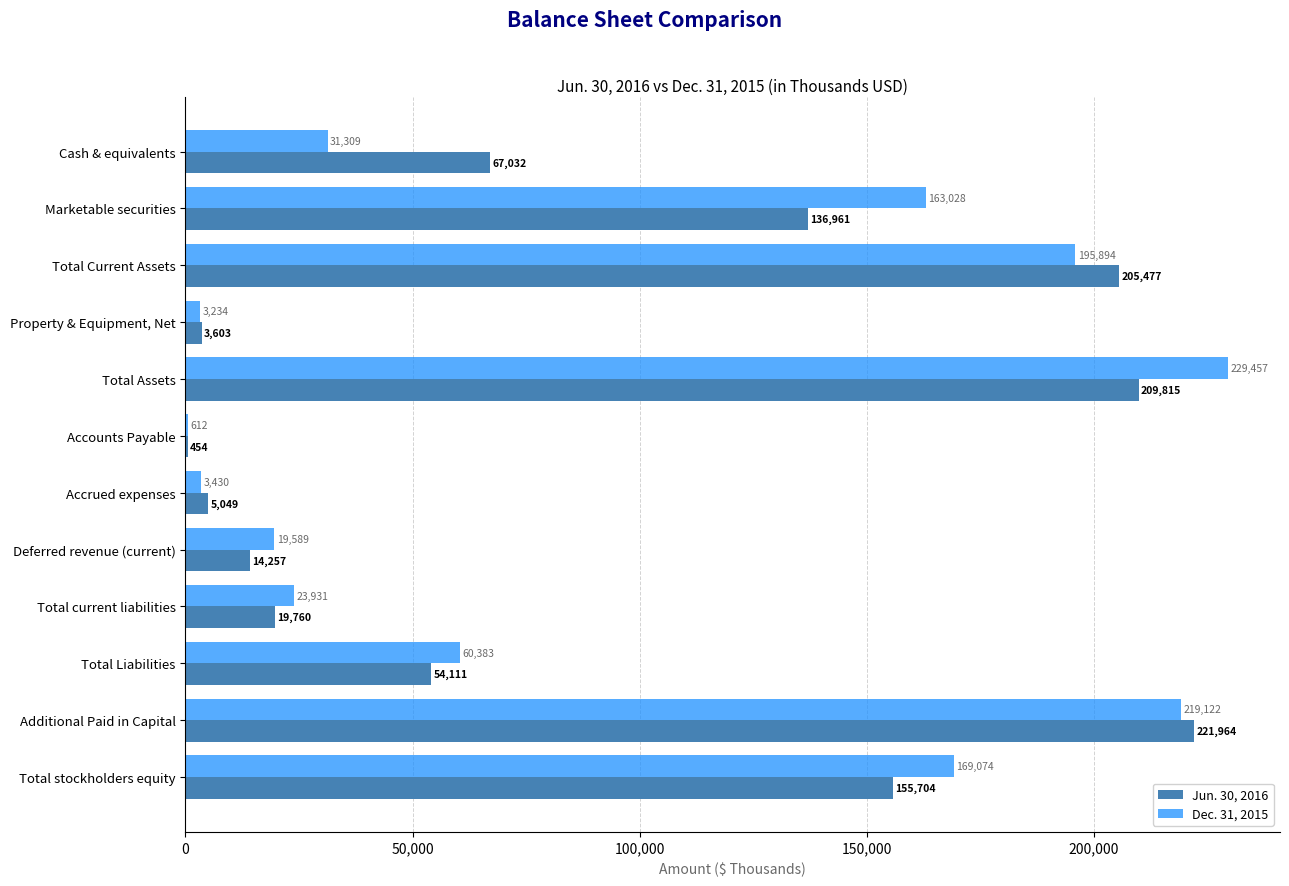

Which series changed the most between Deferred revenue (current) and Additional Paid in Capital?

Jun. 30, 2016